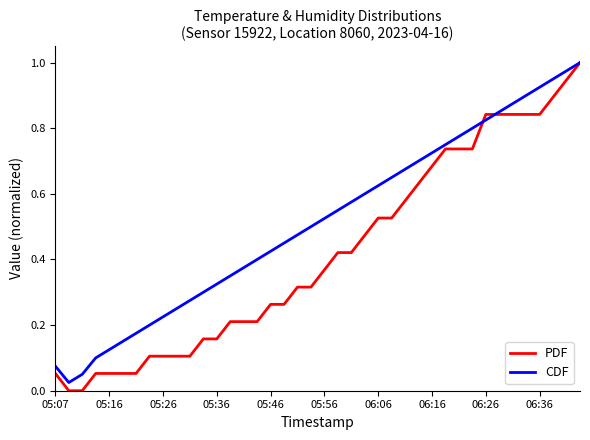

What is the sum of all PDF values?

16.7